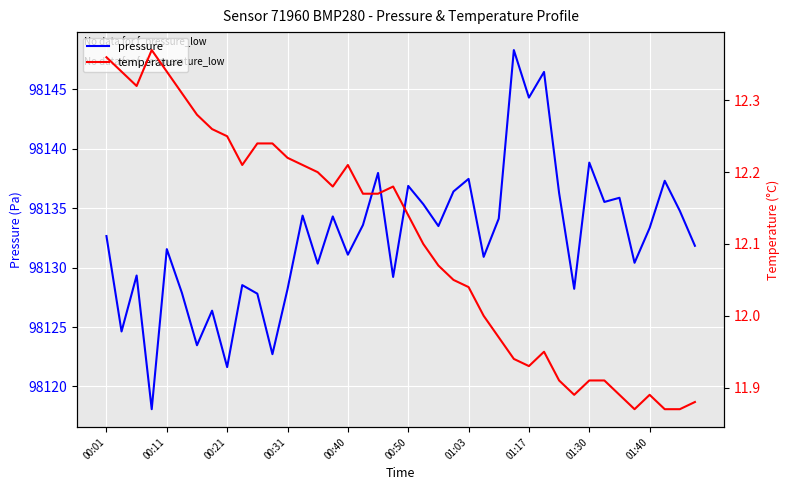

Between 14 and 36, which series saw the biggest shift?

pressure